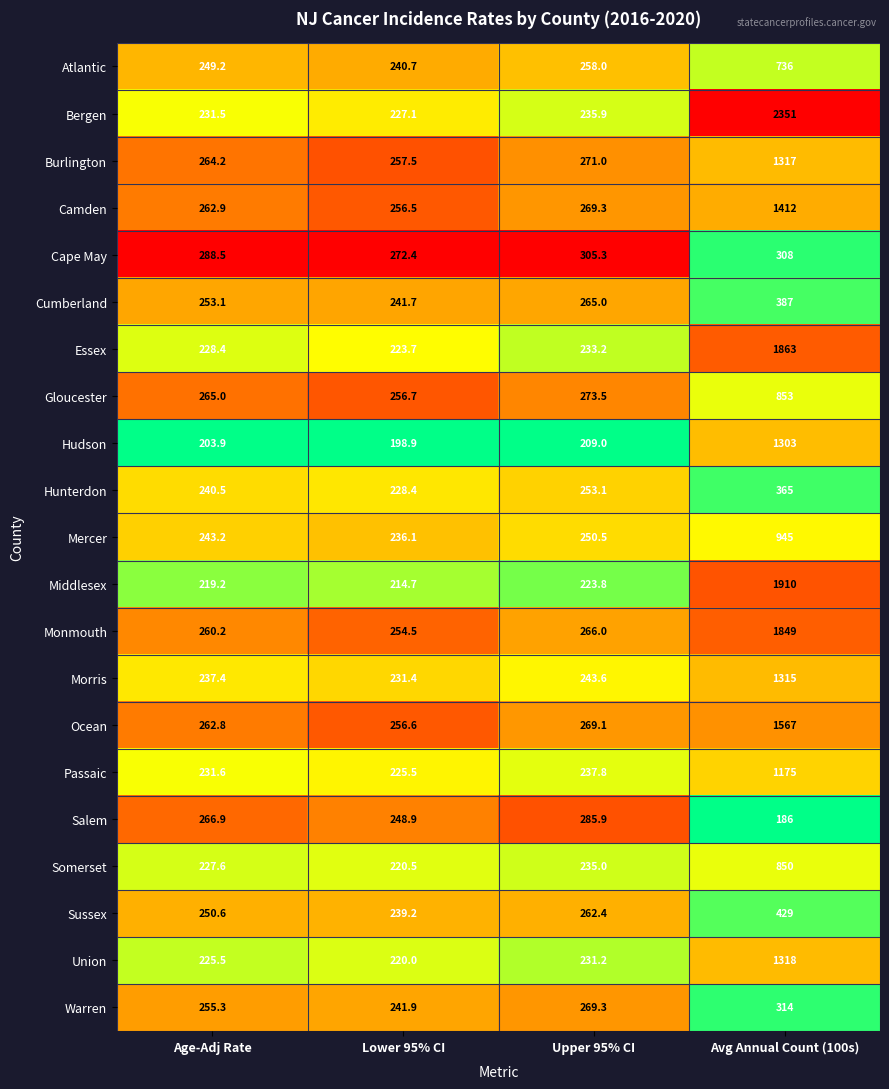

Between Upper 95% CI and Avg Annual Count (100s), which series saw the biggest shift?

Bergen